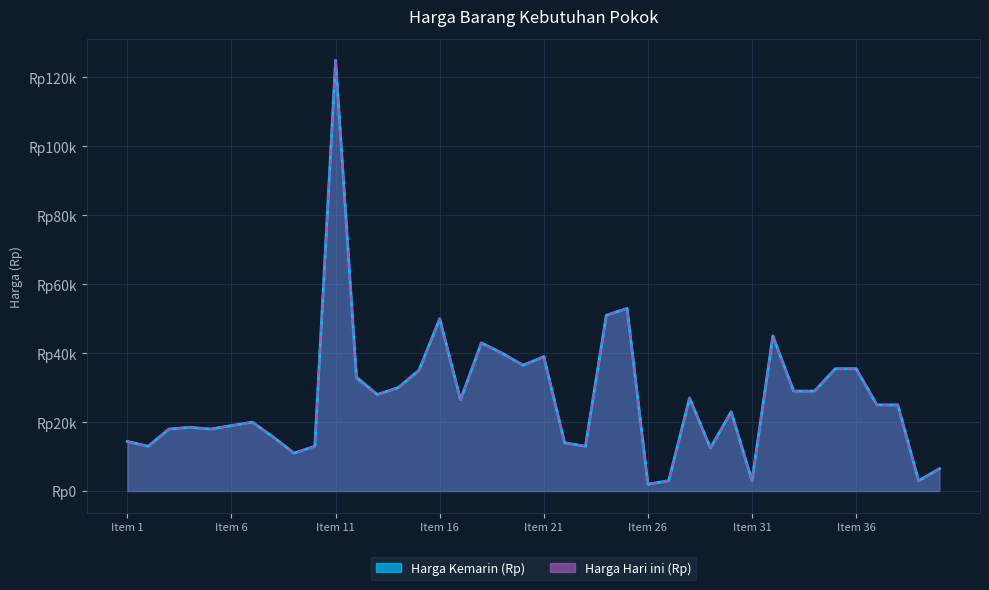

What is the difference between the Harga Hari ini (Rp) values at 4 and 31?

15500